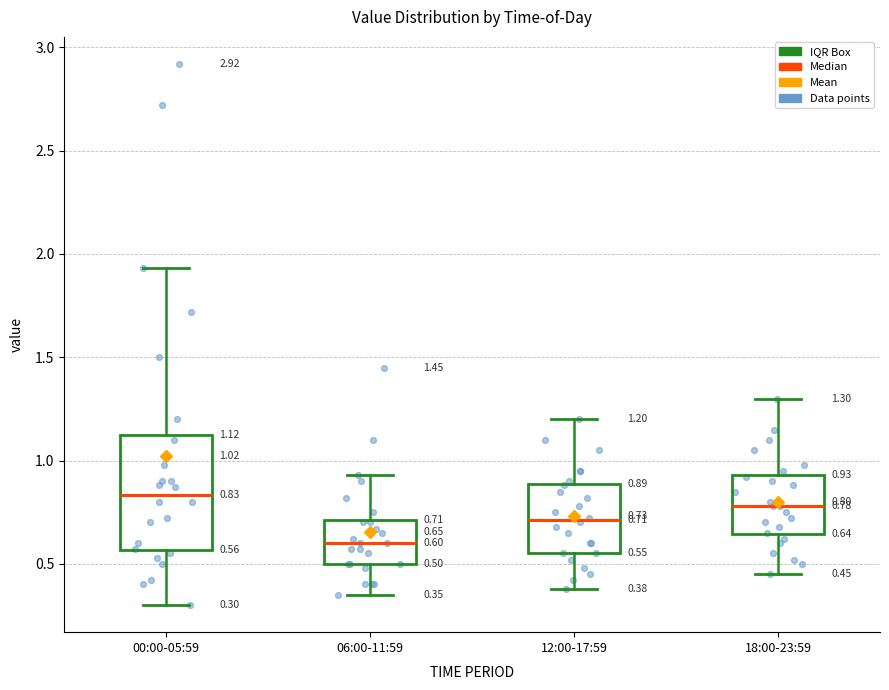

Which box has the highest median line?

00:00-05:59